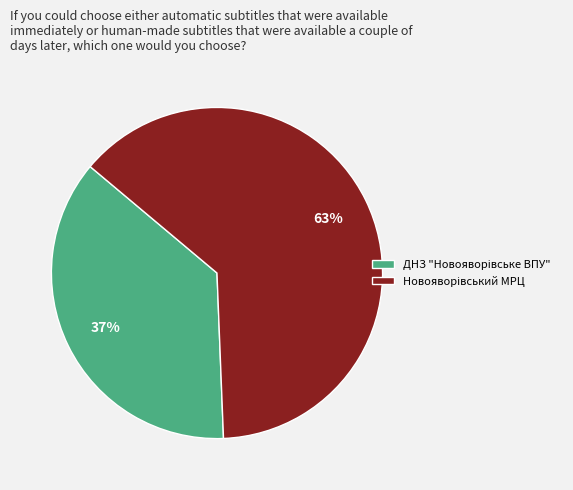

To the nearest percent, what is the average slice percentage?

50%